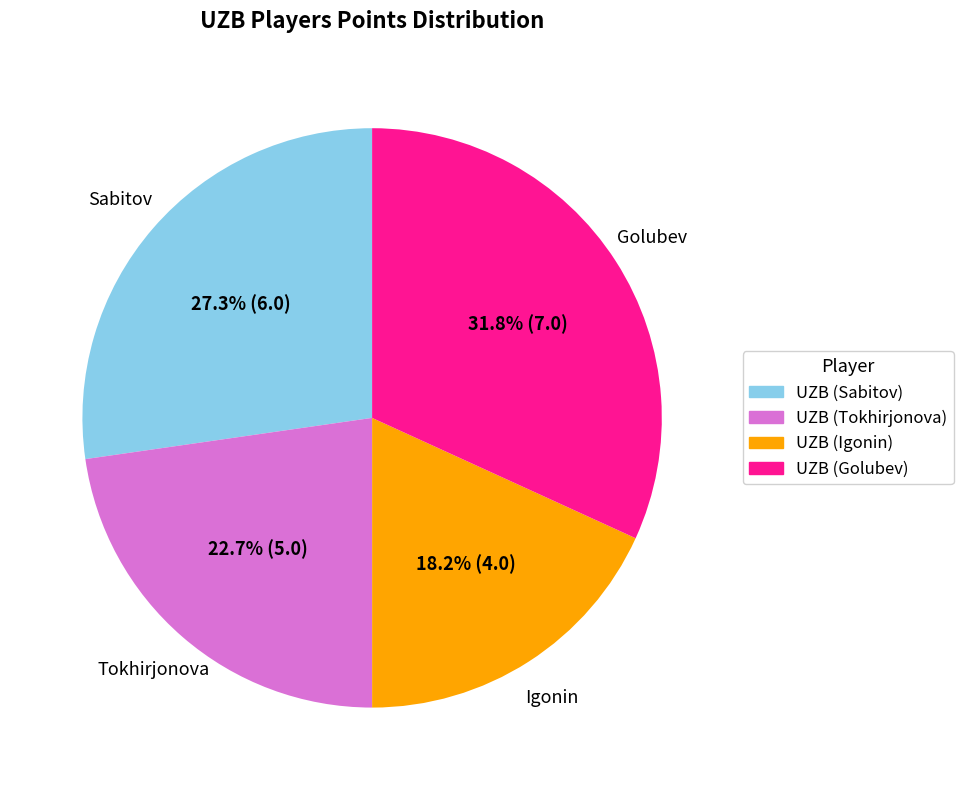

Does UZB (Tokhirjonova) represent more than half of the total?

No